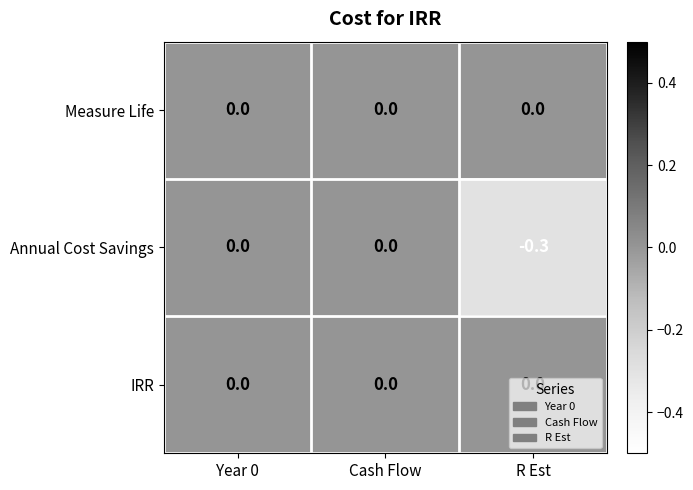

The value of Annual Cost Savings at Cash Flow is 0.0. True or false?

True